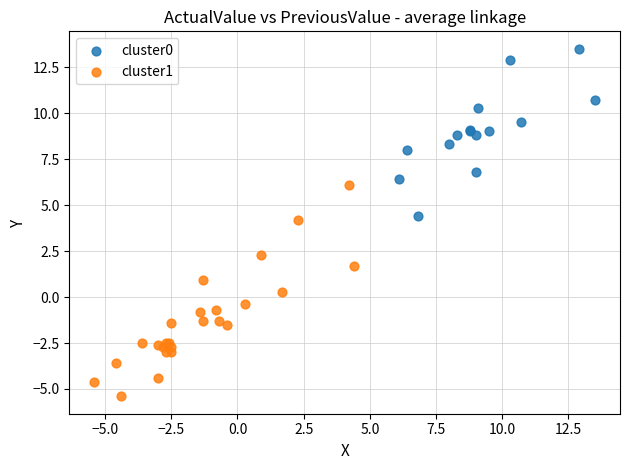

What are all the series names shown in the legend?

cluster0, cluster1